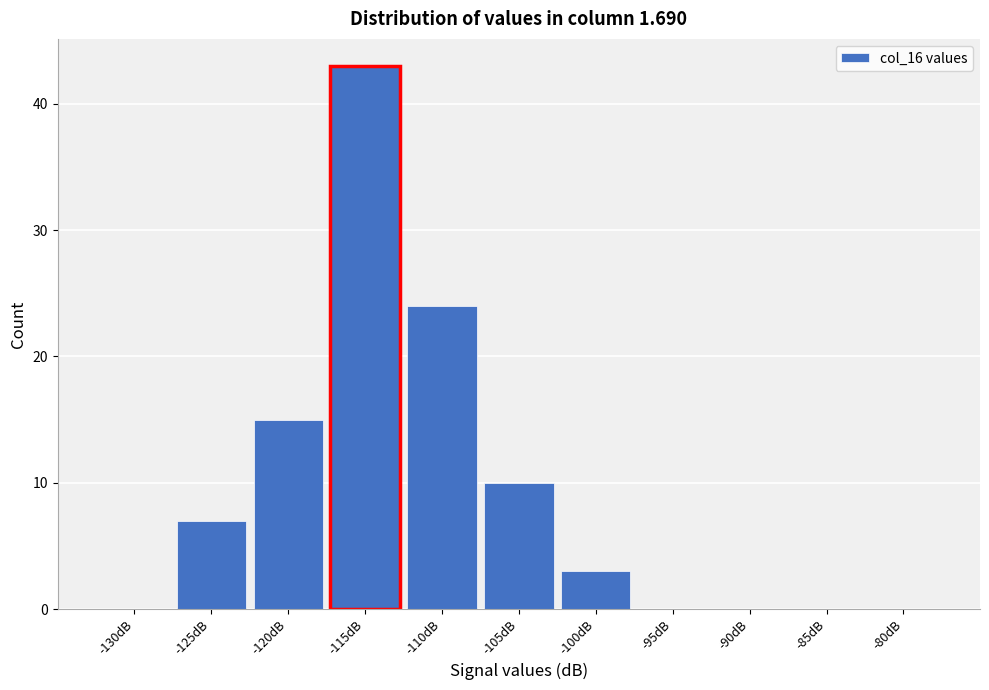

Reading left to right, extract all data points from this chart.

-130dB=0	-125dB=7	-120dB=15	-115dB=43	-110dB=24	-105dB=10	-100dB=3	-95dB=0	-90dB=0	-85dB=0	-80dB=0